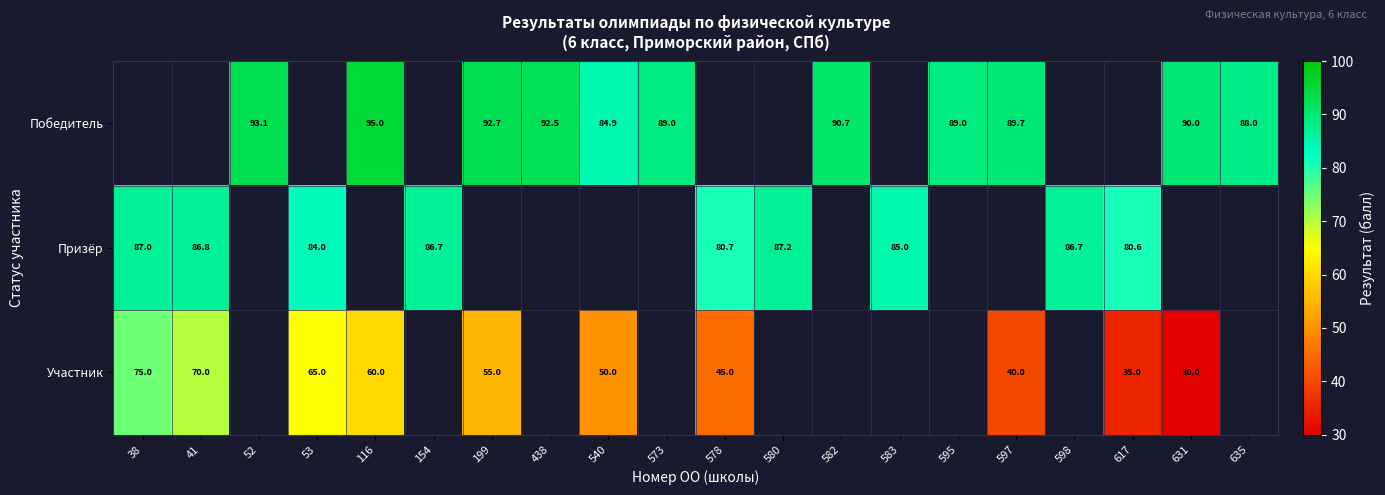

Is the value of Победитель at 199 greater than the value of Участник at 617?

Yes